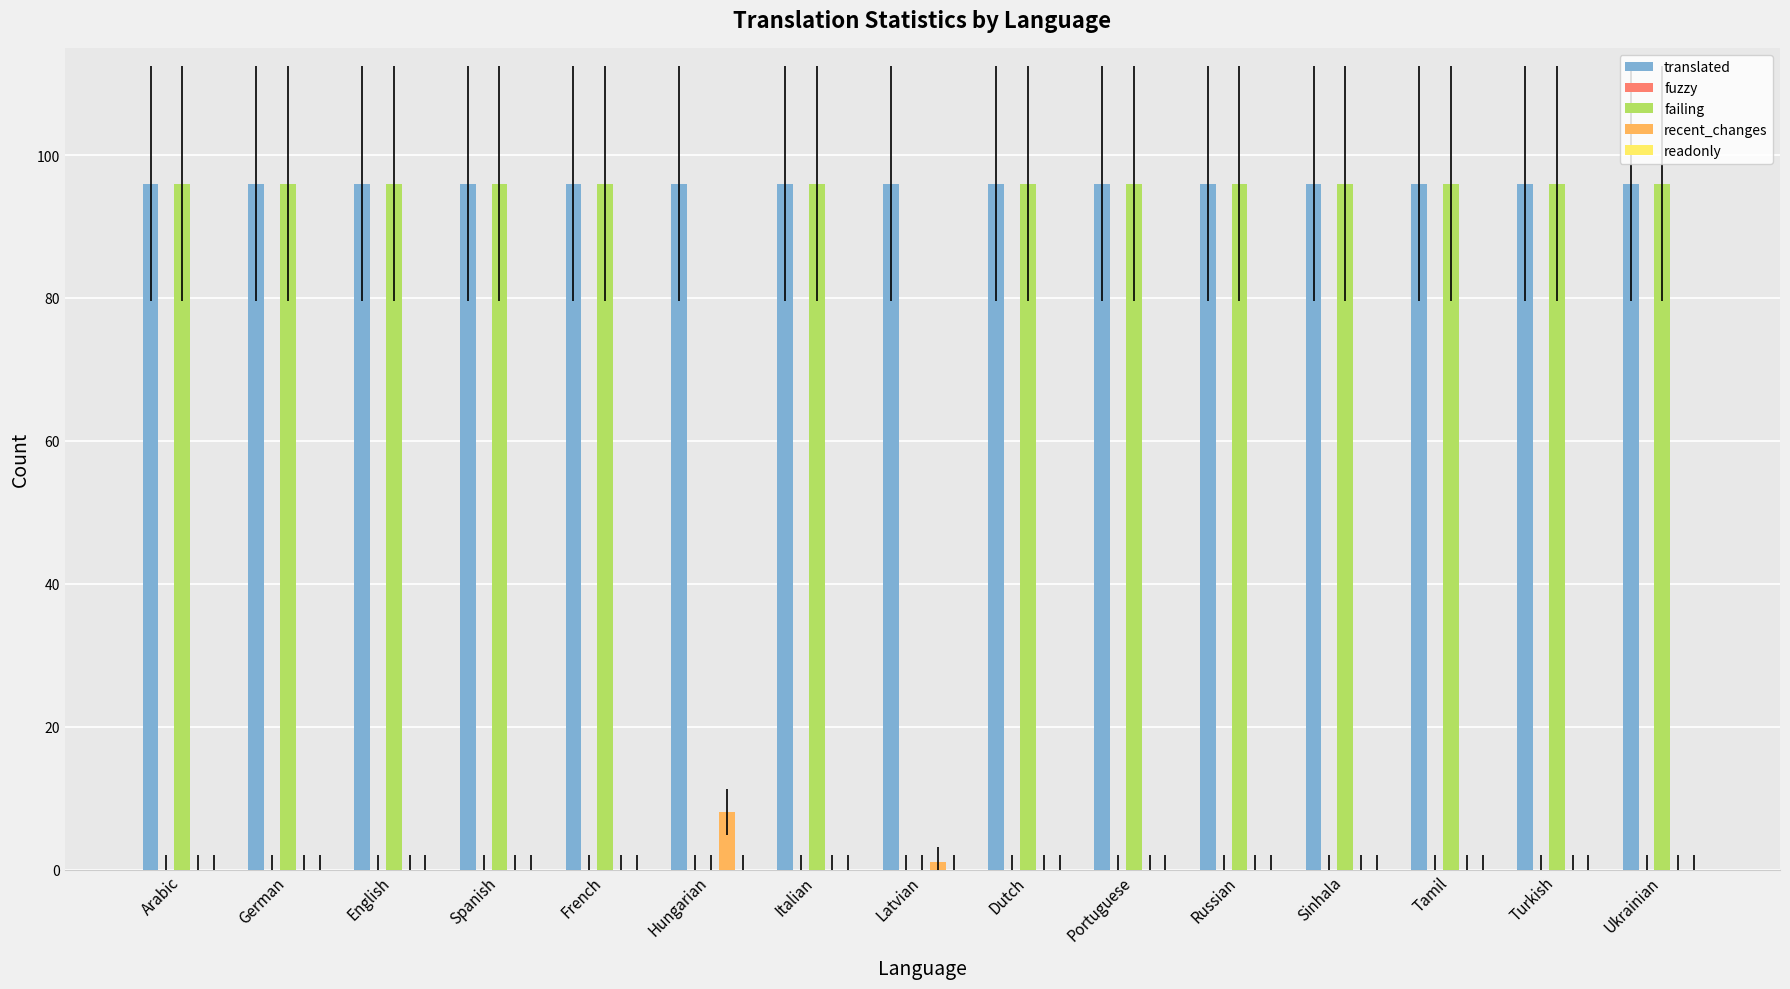

Which series has the largest total across all categories?

translated